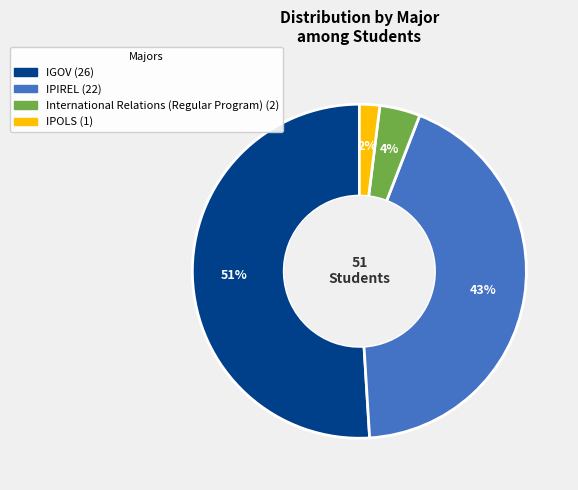

How many segments does this pie chart have?

4